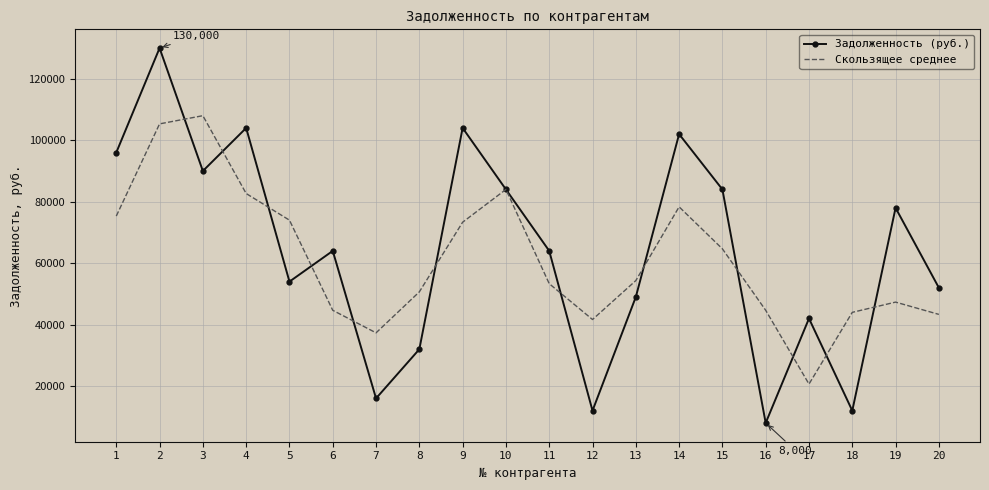

Where does the Скользящее среднее series first go above 54333?

1